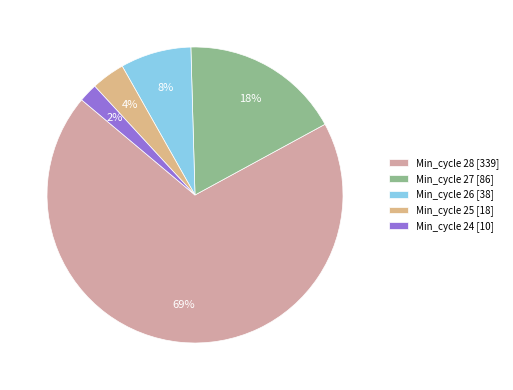

Is there any slice that represents more than half of the pie?

Yes